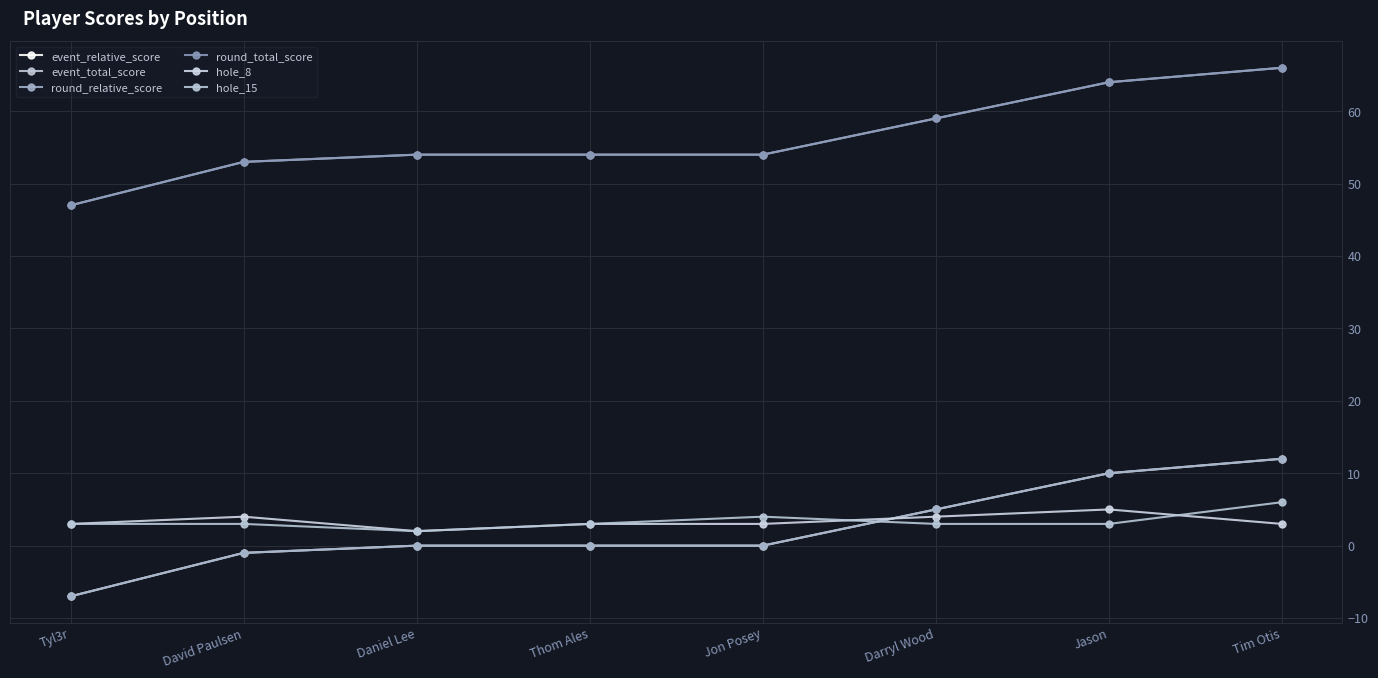

Reading left to right, list all the values displayed in this chart.

event_relative_score: -7	-1	0	0	0	5	10	12
event_total_score: 47	53	54	54	54	59	64	66
round_relative_score: -7	-1	0	0	0	5	10	12
round_total_score: 47	53	54	54	54	59	64	66
hole_8: 3	4	2	3	3	4	5	3
hole_15: 3	3	2	3	4	3	3	6